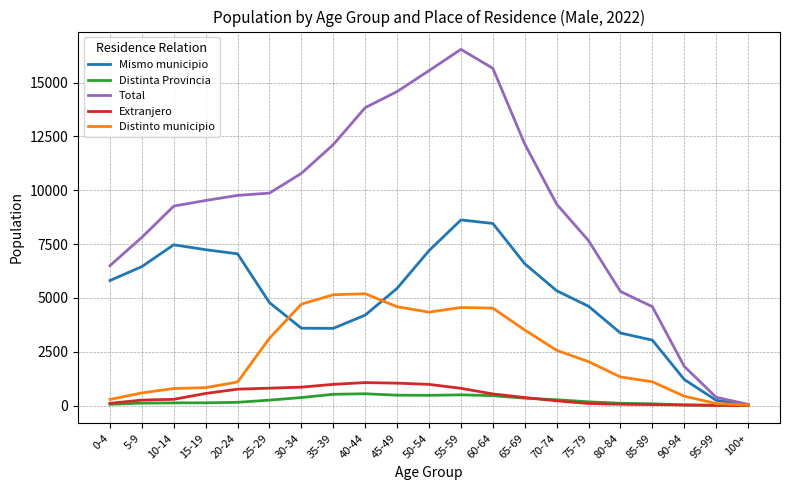

How many lines are shown in the chart?

5